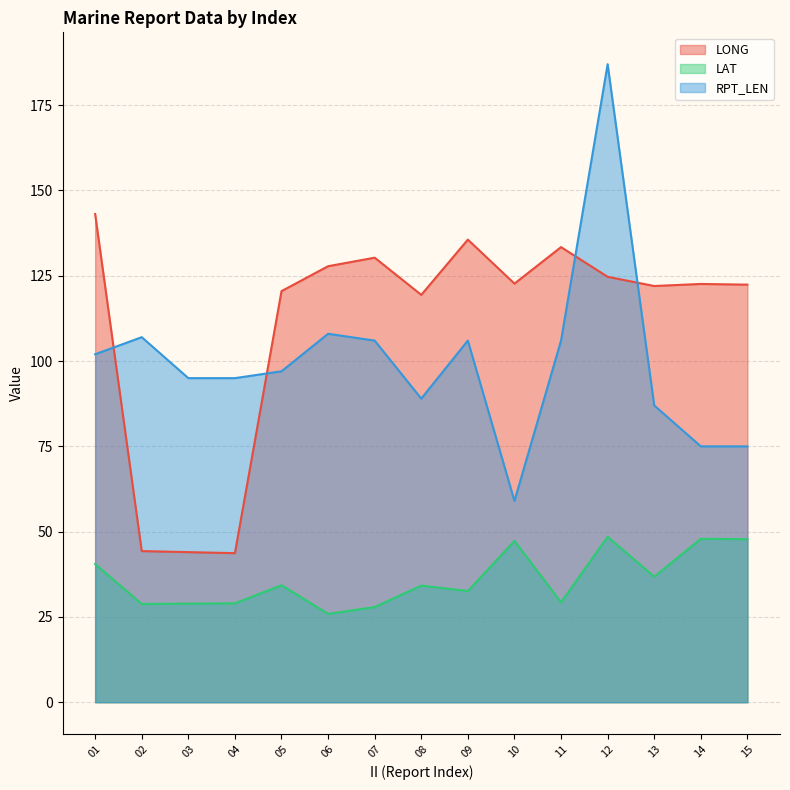

What is the value of the RPT_LEN point at the 15th from the left?

75.0